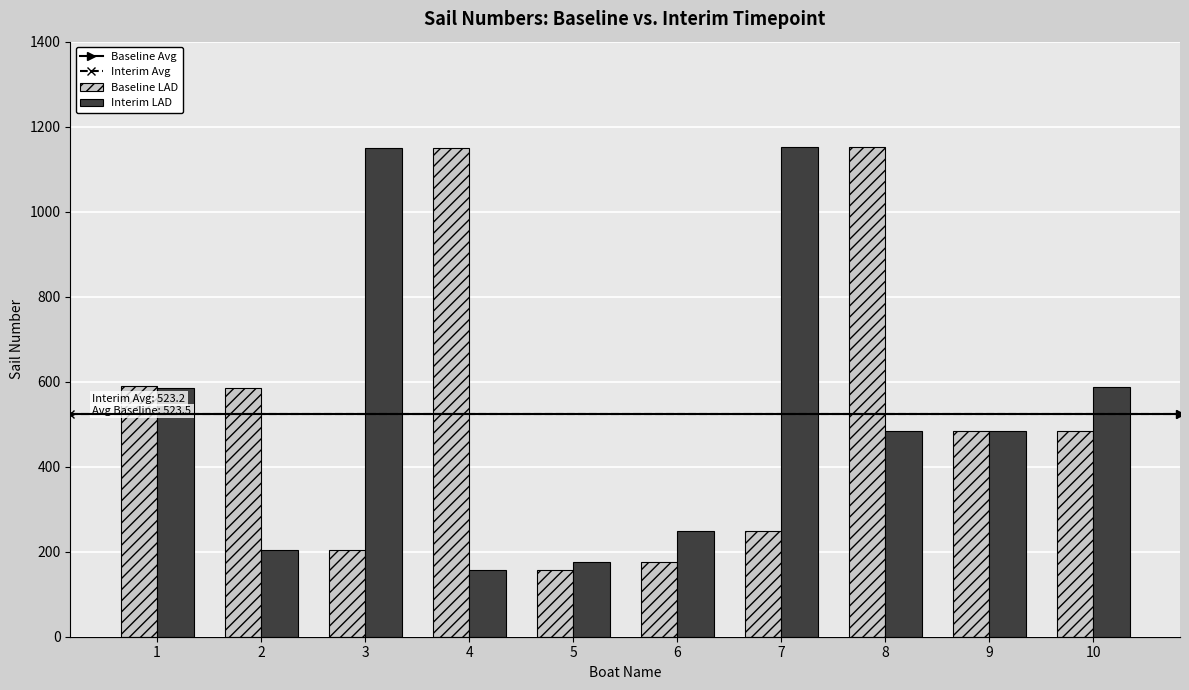

What is the difference between the second highest and second lowest values in the Baseline LAD series?

976